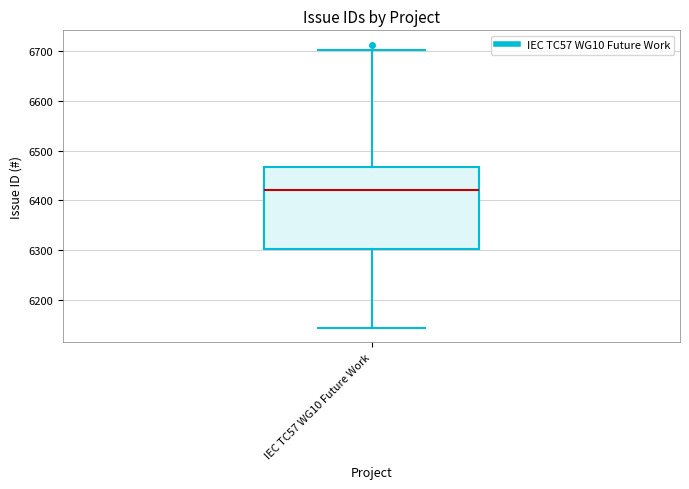

Where does the lower whisker of the box for IEC TC57 WG10 Future Work end on the y-axis? The values are not printed on the chart, so give them approximately, as read against the axis.

6140